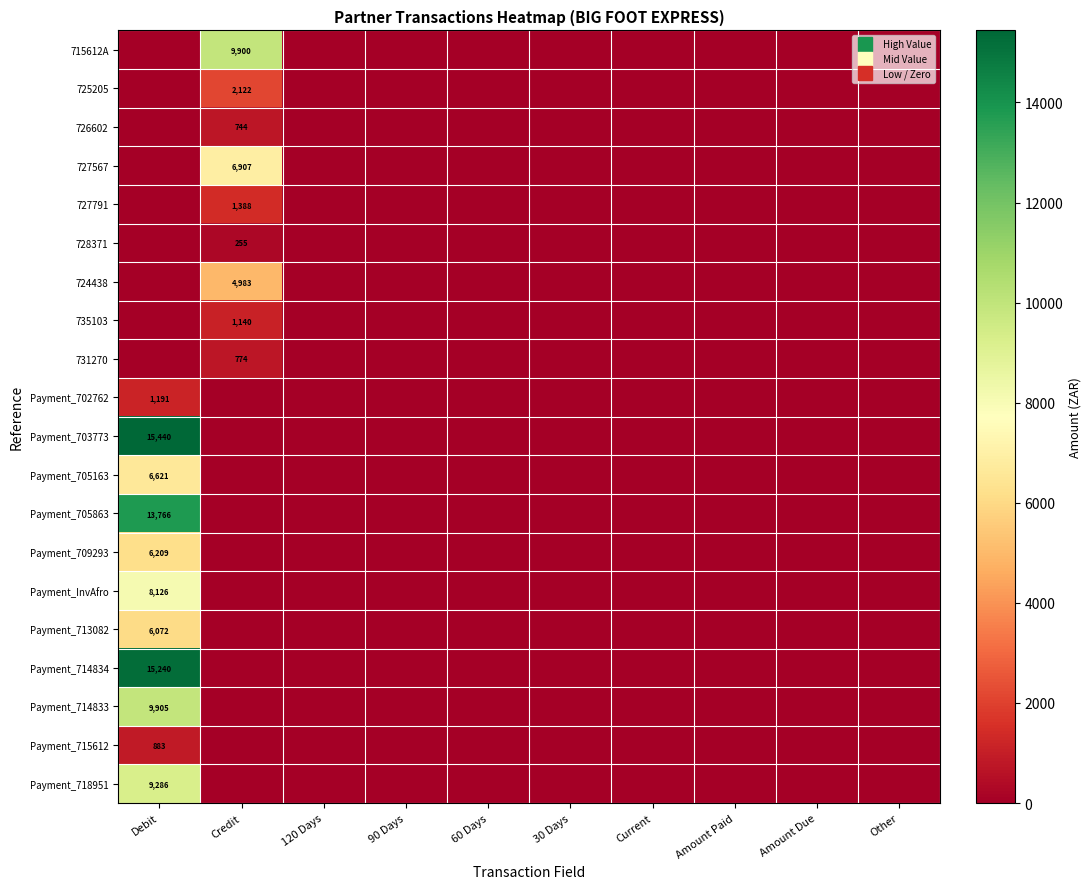

What is the difference between the maximum and minimum values in the 724438 series?

4983.4